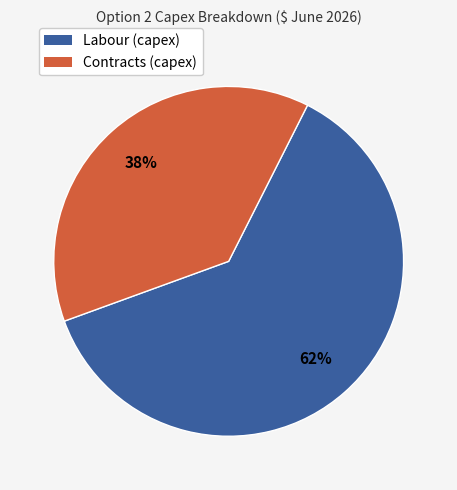

What is the largest slice in the pie chart?

Labour (capex)